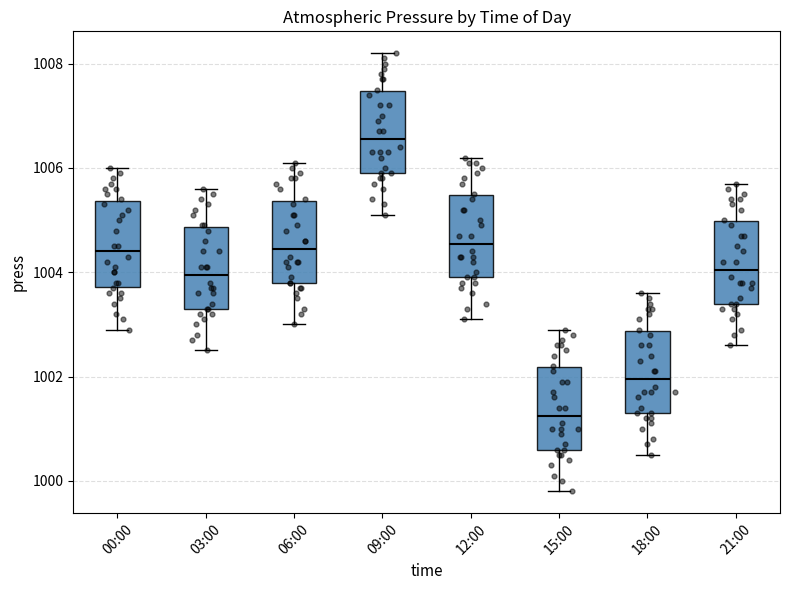

Reading left to right, read every box against the y-axis: the position of its median line, the range the box covers, and the ends of its whiskers. The values are not printed on the chart, so give them approximately, as read against the axis.

00:00: median 1004.4, box 1003.8 to 1005.4, whiskers 1003.0 to 1006.0
03:00: median 1004.0, box 1003.4 to 1004.8, whiskers 1002.6 to 1005.6
06:00: median 1004.4, box 1003.8 to 1005.4, whiskers 1003.0 to 1006.2
09:00: median 1006.6, box 1006.0 to 1007.4, whiskers 1005.2 to 1008.2
12:00: median 1004.6, box 1004.0 to 1005.4, whiskers 1003.2 to 1006.2
15:00: median 1001.2, box 1000.6 to 1002.2, whiskers 999.8 to 1003.0
18:00: median 1002.0, box 1001.4 to 1002.8, whiskers 1000.6 to 1003.6
21:00: median 1004.0, box 1003.4 to 1005.0, whiskers 1002.6 to 1005.8